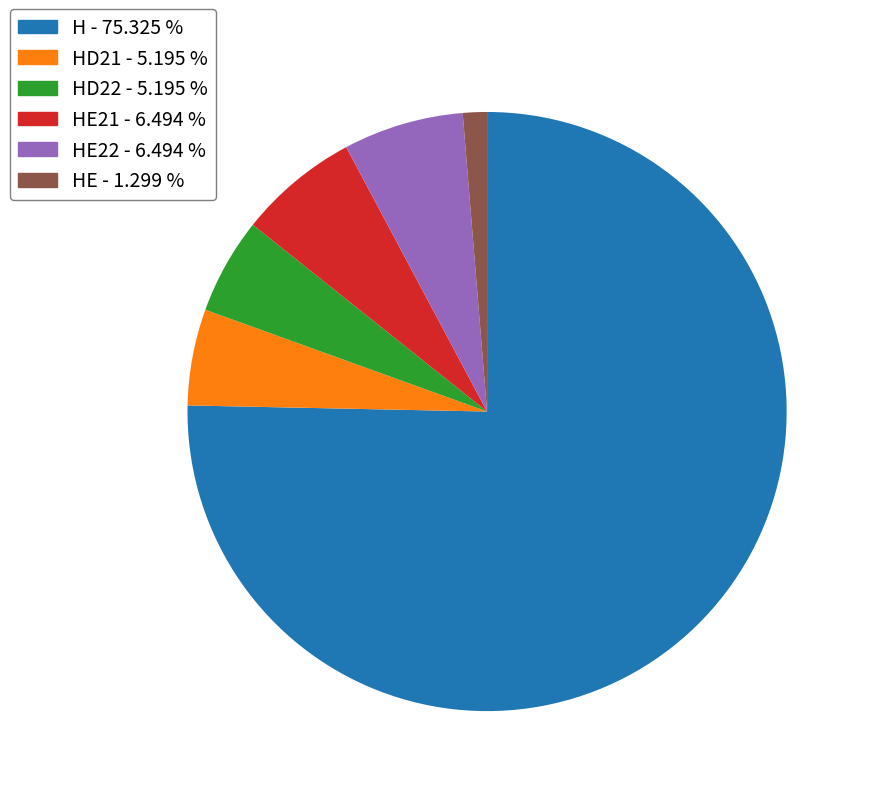

Is there a majority slice in this chart?

Yes